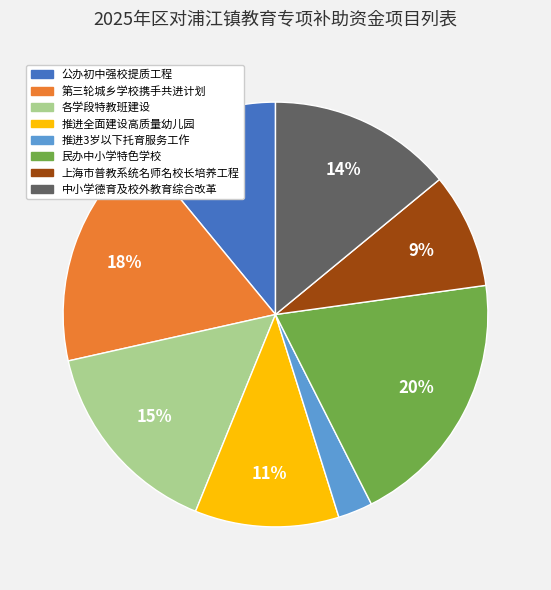

True or false: 中小学德育及校外教育综合改革 accounts for 27% of the total.

False